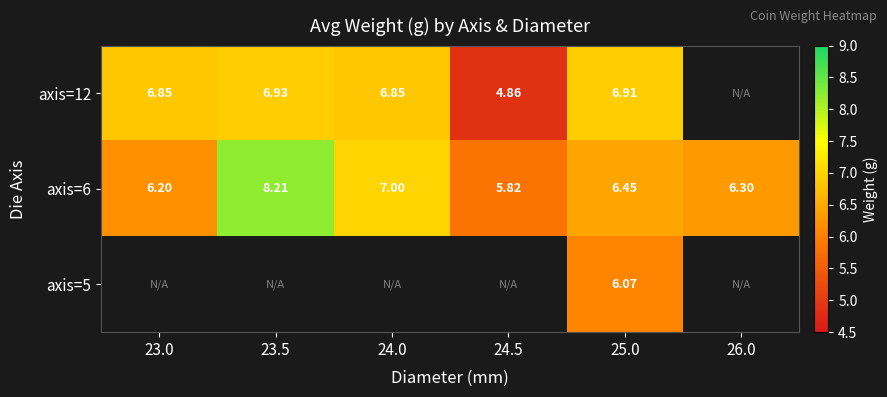

At which category is the sum across all series the highest?

25.0